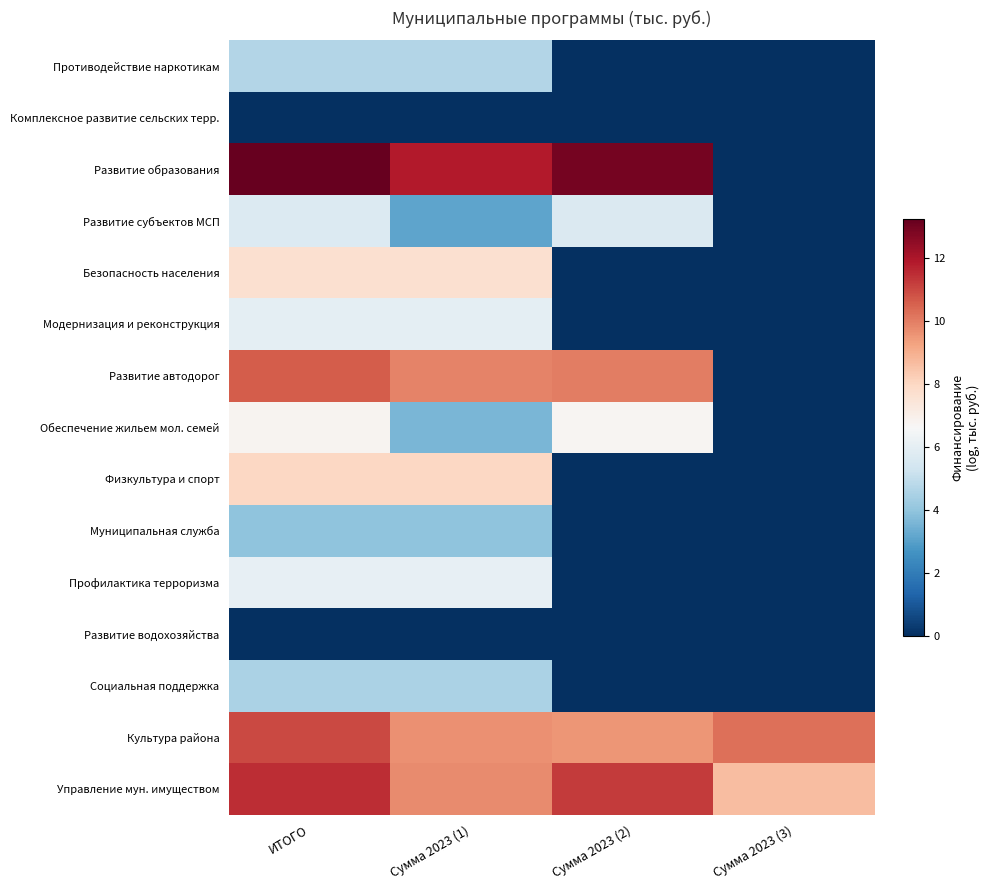

Rank the series at ИТОГО from highest to lowest value.

Развитие образования, Управление мун. имуществом, Культура района, Развитие автодорог, Физкультура и спорт, Безопасность населения, Обеспечение жильем мол. семей, Профилактика терроризма, Модернизация и реконструкция, Развитие субъектов МСП, Противодействие наркотикам, Социальная поддержка, Муниципальная служба, Комплексное развитие сельских терр., Развитие водохозяйства